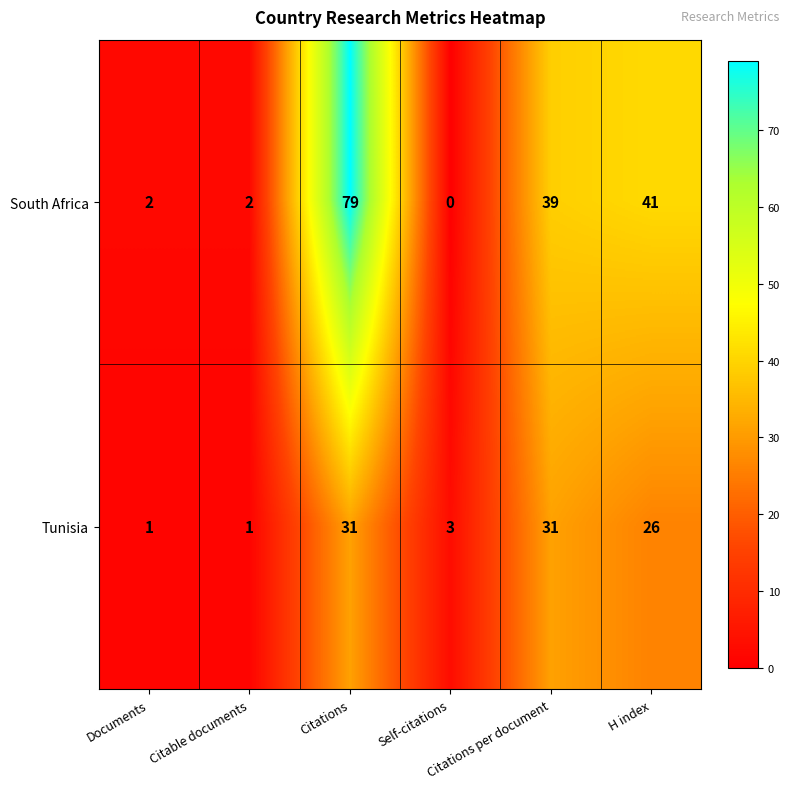

How many values in South Africa are above zero?

5